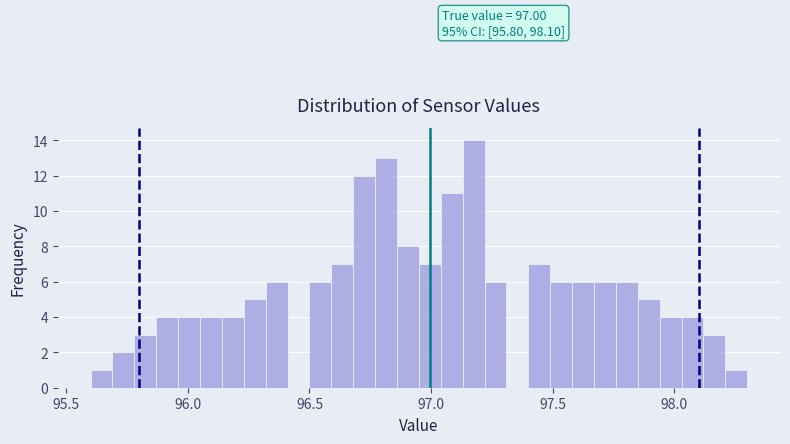

Around what value on the x-axis is the tallest bar? Give the approximate position of its centre, as read against the axis.

97.20